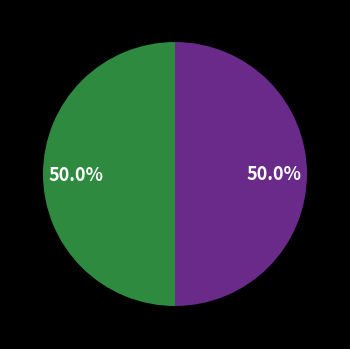

How many slices are in this pie chart?

2